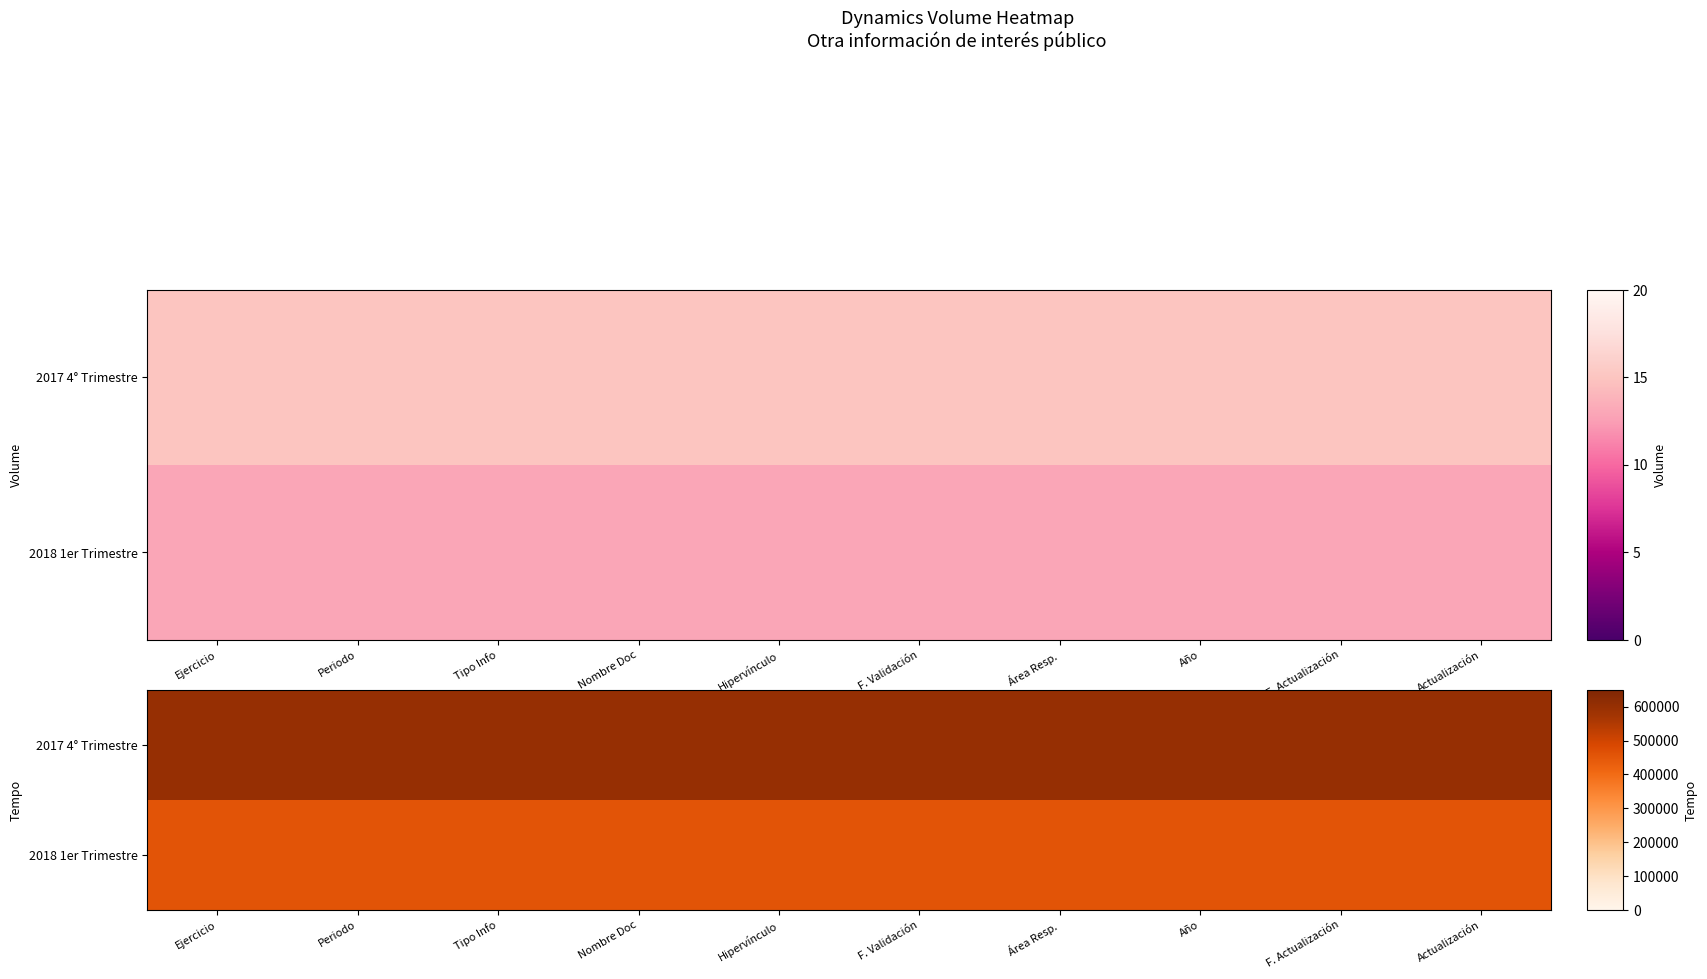

What is the total value across all series at F. Actualización?

1055000